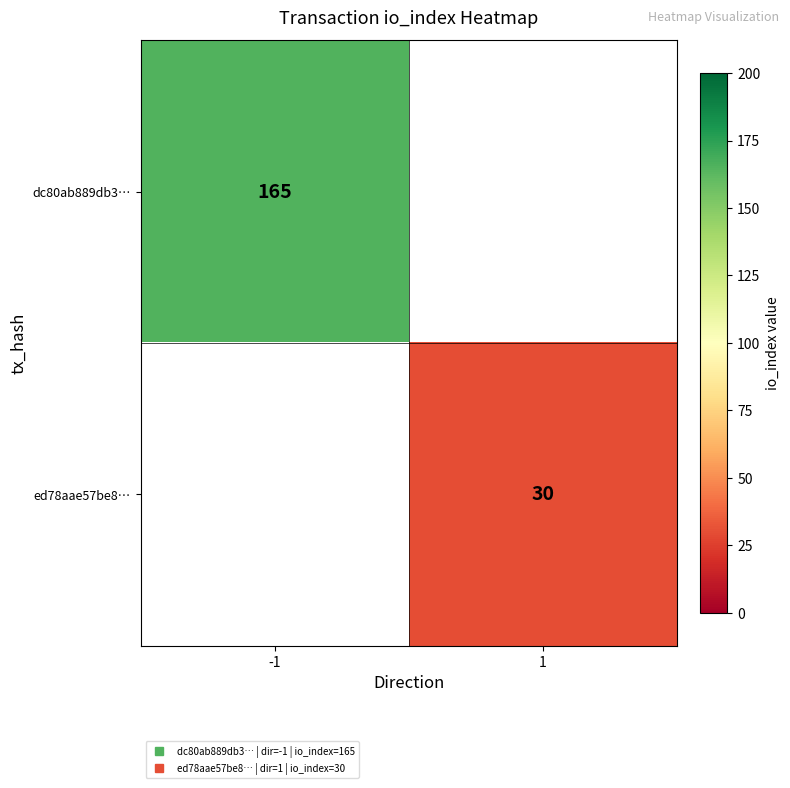

List the series in order of their peak value, highest first.

dc80ab889db3…, ed78aae57be8…